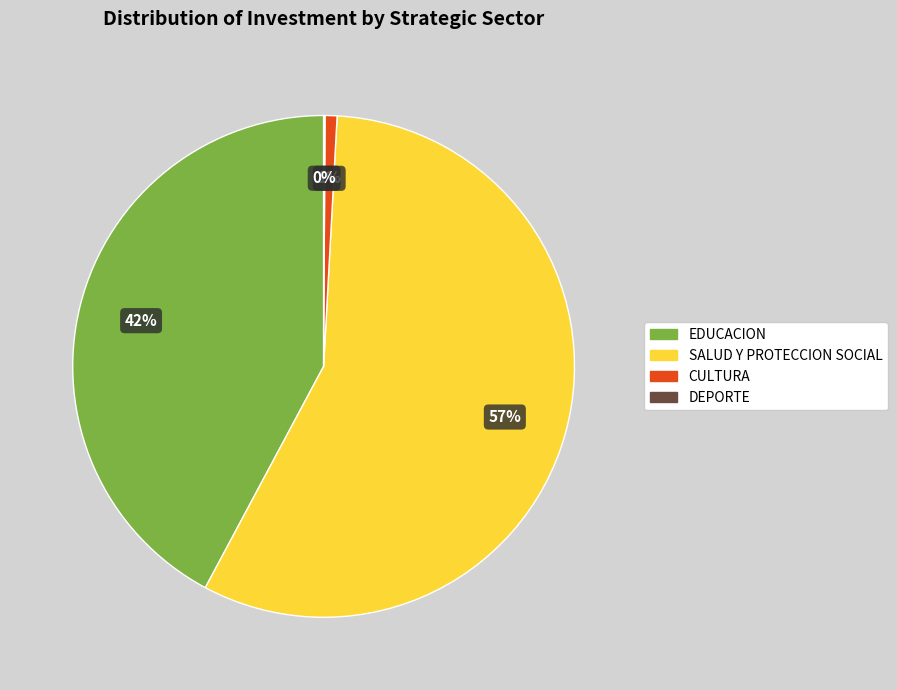

Is there any slice that represents more than half of the pie?

Yes